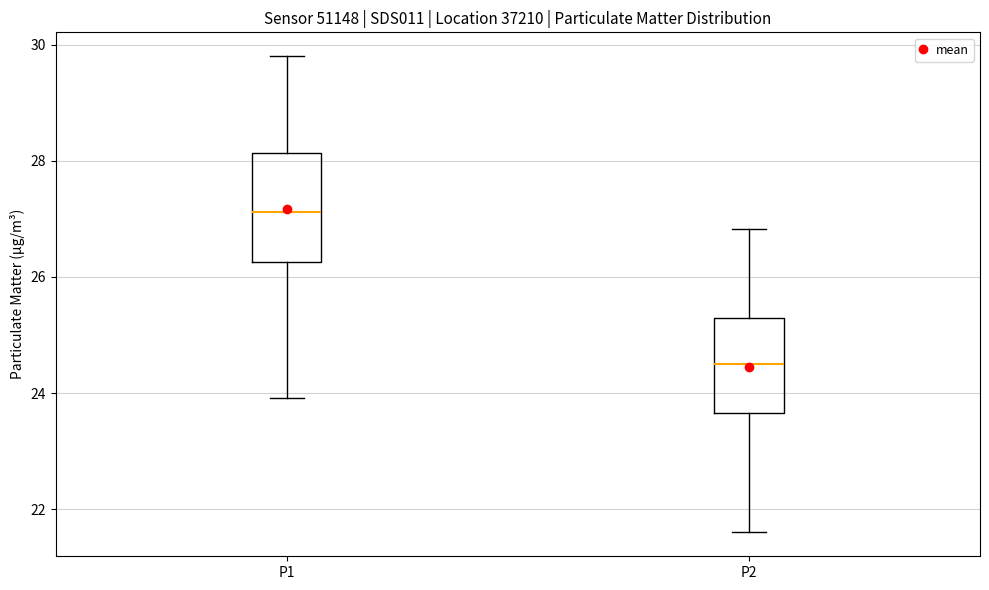

Reading left to right, read every box against the y-axis: the position of its median line, the range the box covers, and the ends of its whiskers. The values are not printed on the chart, so give them approximately, as read against the axis.

P1: median 27.2, box 26.2 to 28.2, whiskers 24.0 to 29.8
P2: median 24.6, box 23.6 to 25.2, whiskers 21.6 to 26.8